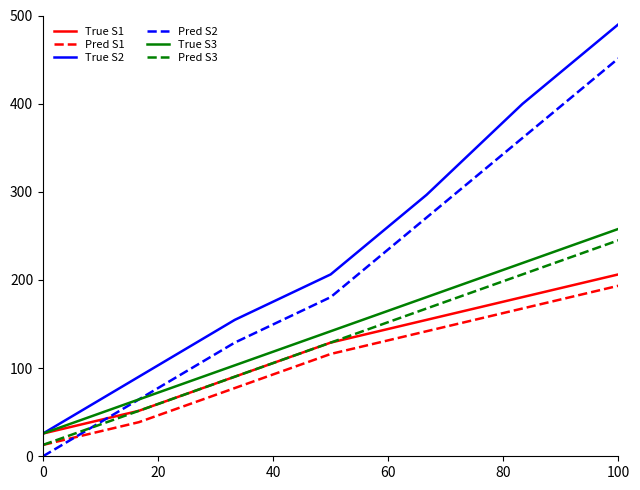

What is the average value of the True S3 series?

141.8